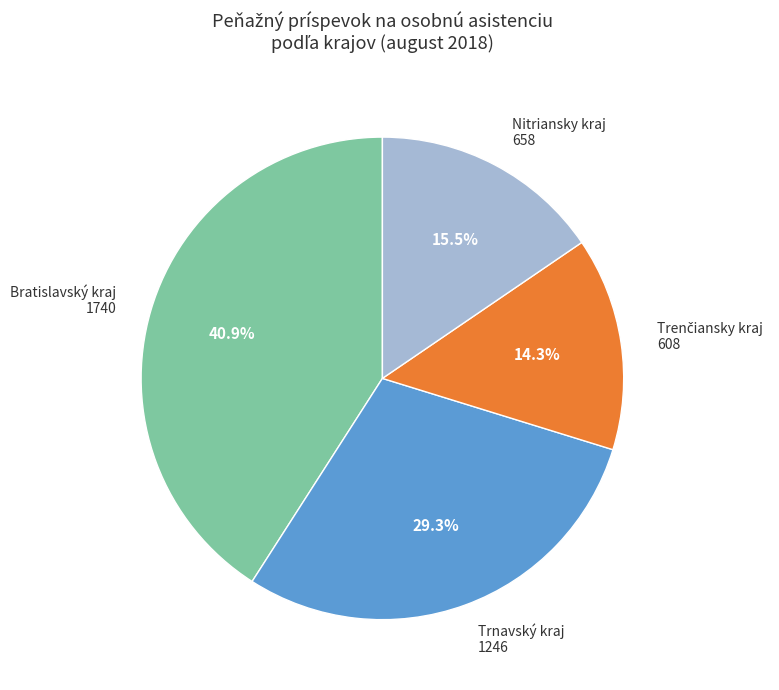

Is there any slice that represents more than half of the pie?

No